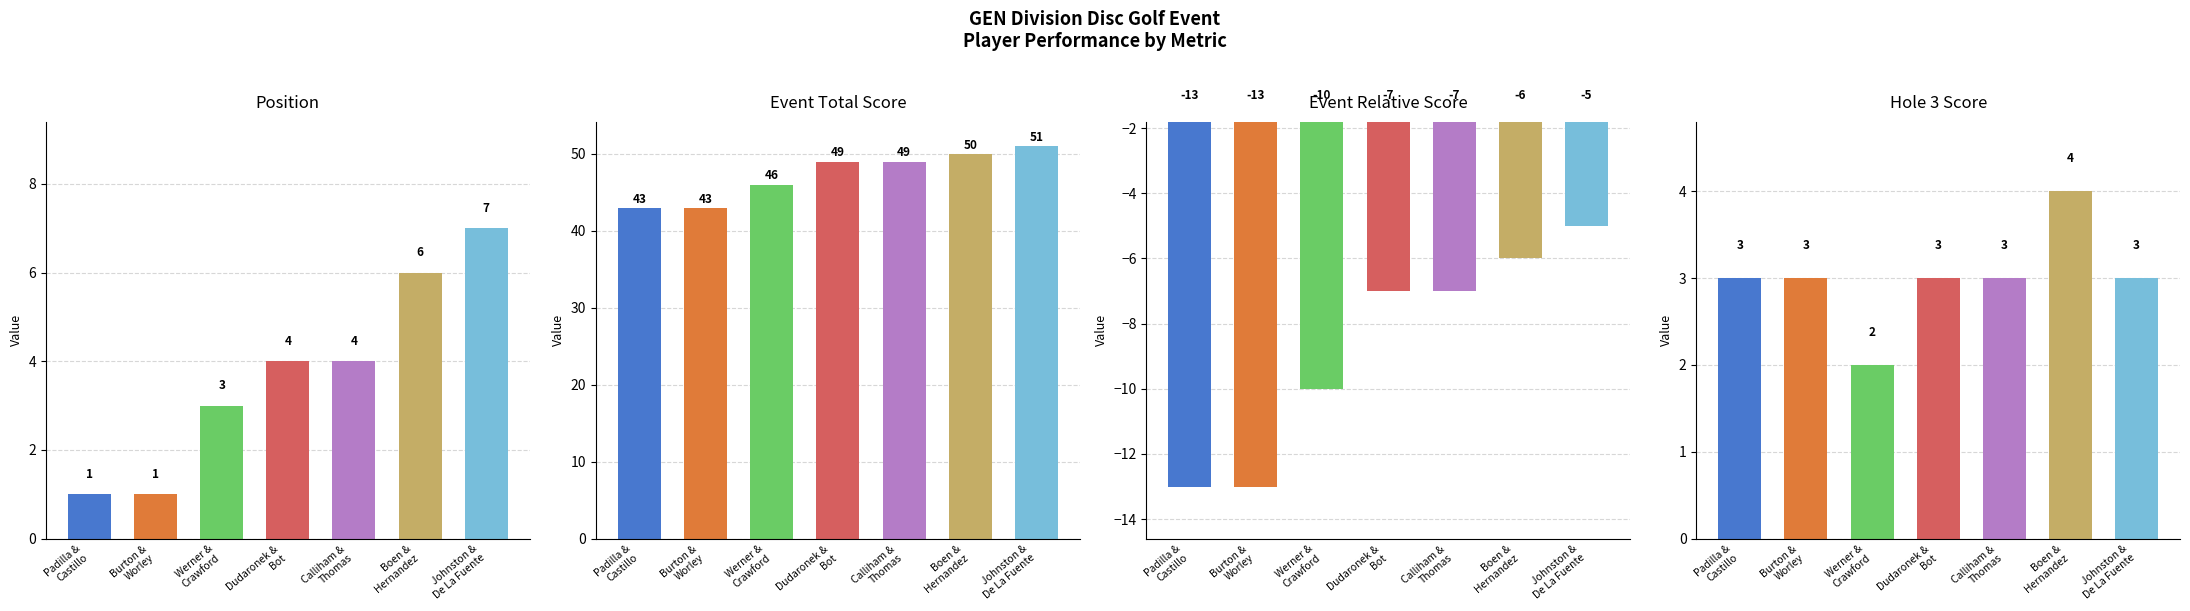

Reading right to left, extract all data points from this chart.

position_raw: 7	6	4	4	3	1	1
event_total_score: 51	50	49	49	46	43	43
event_relative_score: -5	-6	-7	-7	-10	-13	-13
hole_3: 3	4	3	3	2	3	3